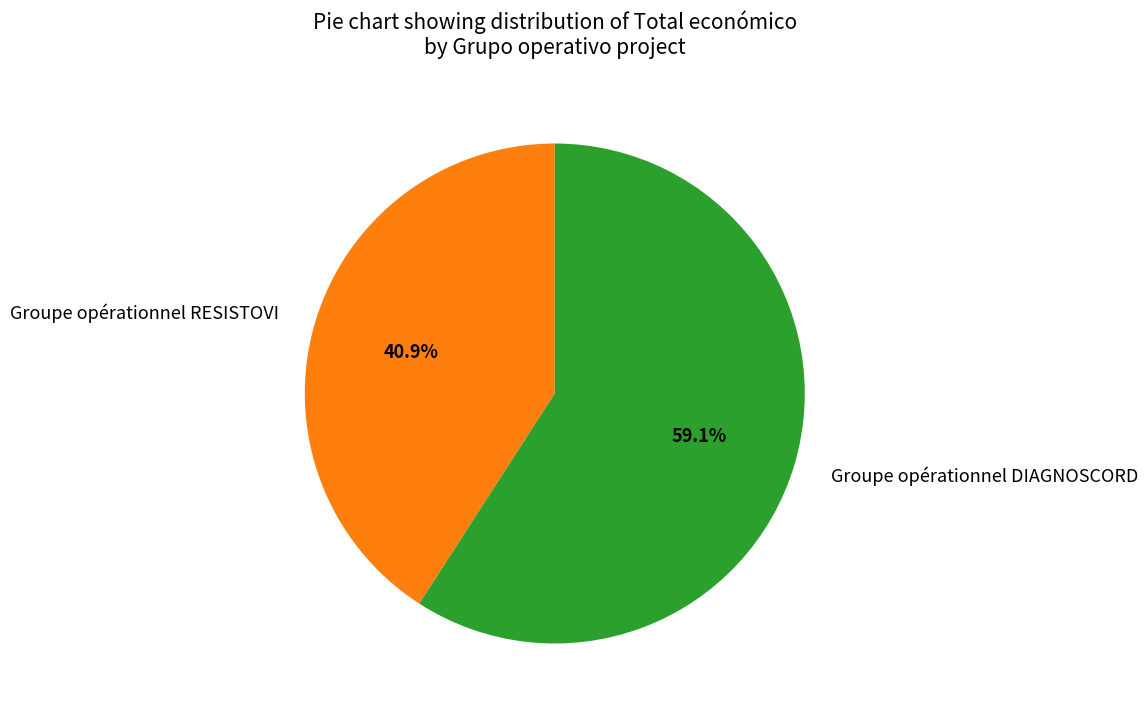

What is the smallest slice in the pie chart?

Groupe opérationnel RESISTOVI